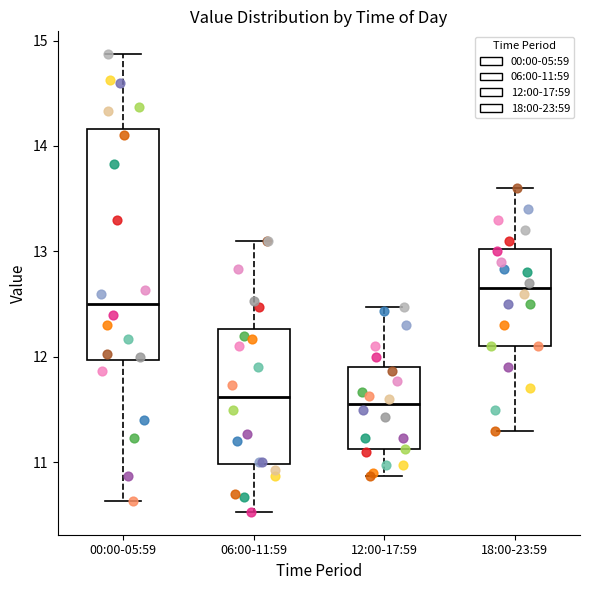

Reading left to right, read every box against the y-axis: the position of its median line, the range the box covers, and the ends of its whiskers. The values are not printed on the chart, so give them approximately, as read against the axis.

00:00-05:59: median 12.5, box 12.0 to 14.2, whiskers 10.6 to 14.9
06:00-11:59: median 11.6, box 11.0 to 12.3, whiskers 10.5 to 13.1
12:00-17:59: median 11.6, box 11.1 to 11.9, whiskers 10.9 to 12.5
18:00-23:59: median 12.7, box 12.1 to 13.0, whiskers 11.3 to 13.6